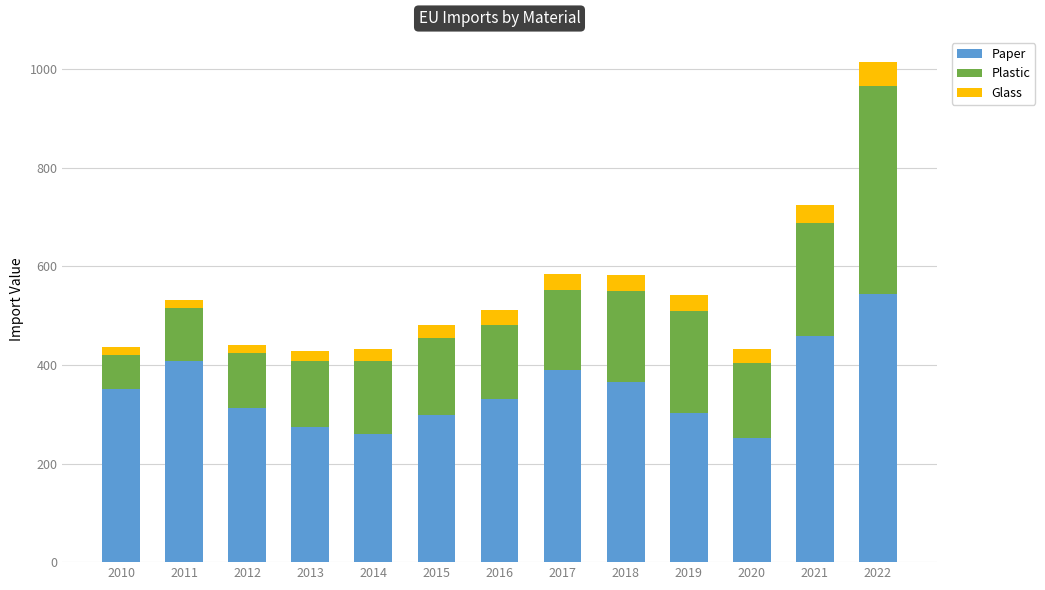

Is it true that Paper equals 144.2 at 2013?

False